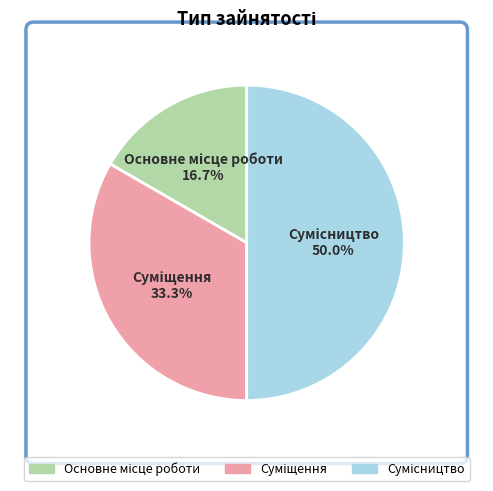

Which category has the smallest portion of the pie?

Основне місце роботи